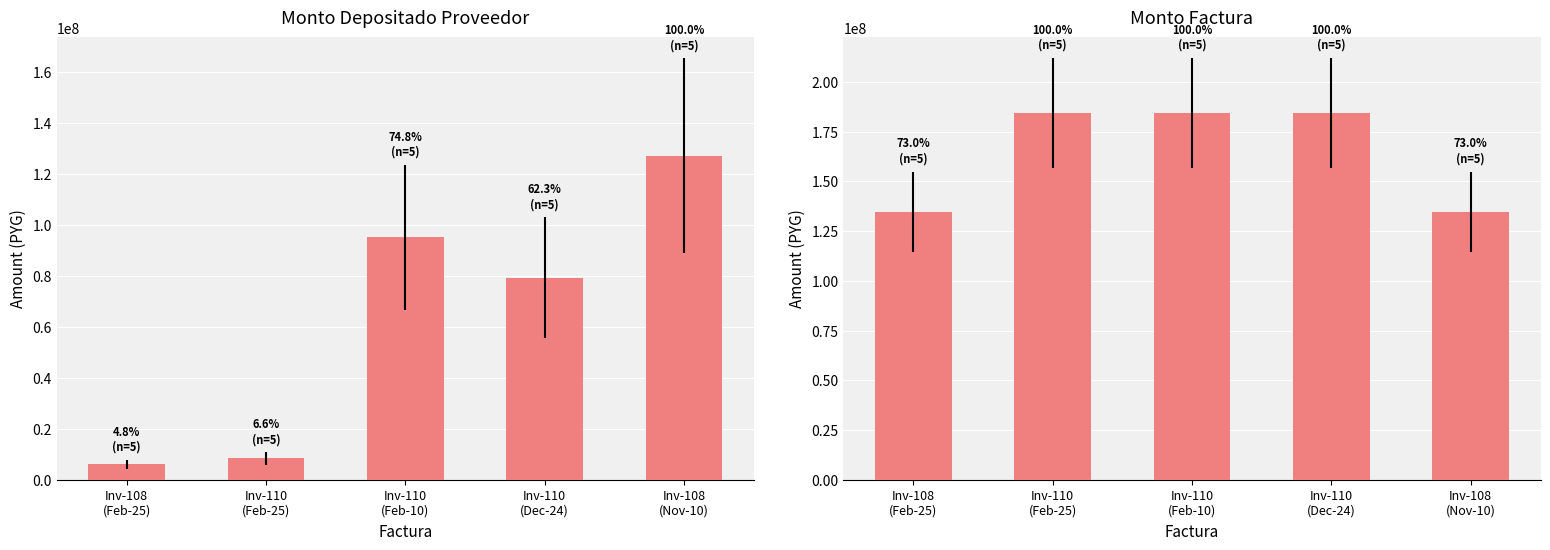

Which series has the largest range (max minus min)?

monto_depositado_proveedor